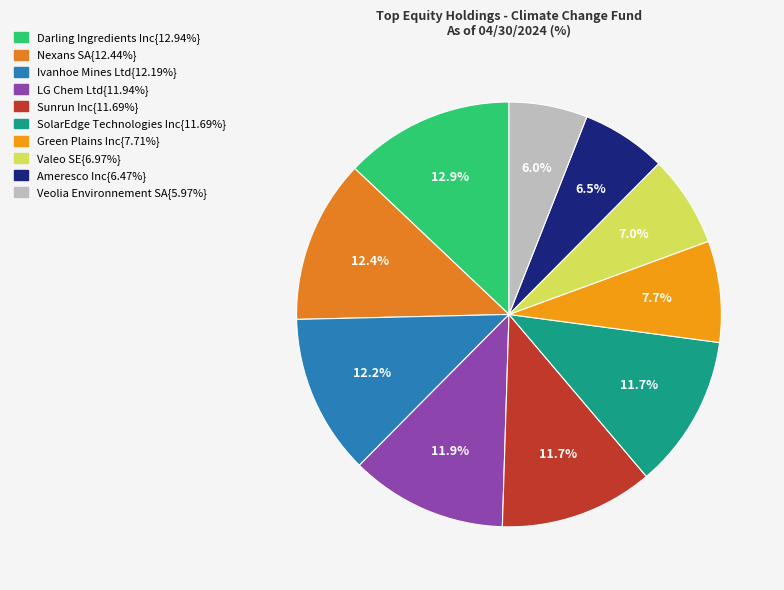

Count the number of slices in the pie.

10